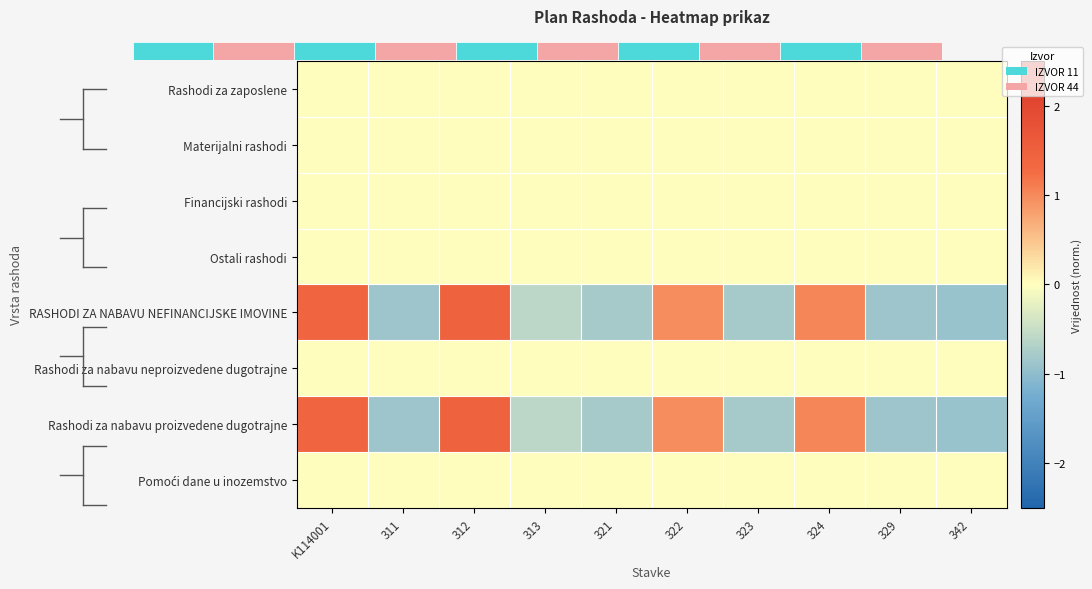

Which has a higher value, 323 or 322?

323